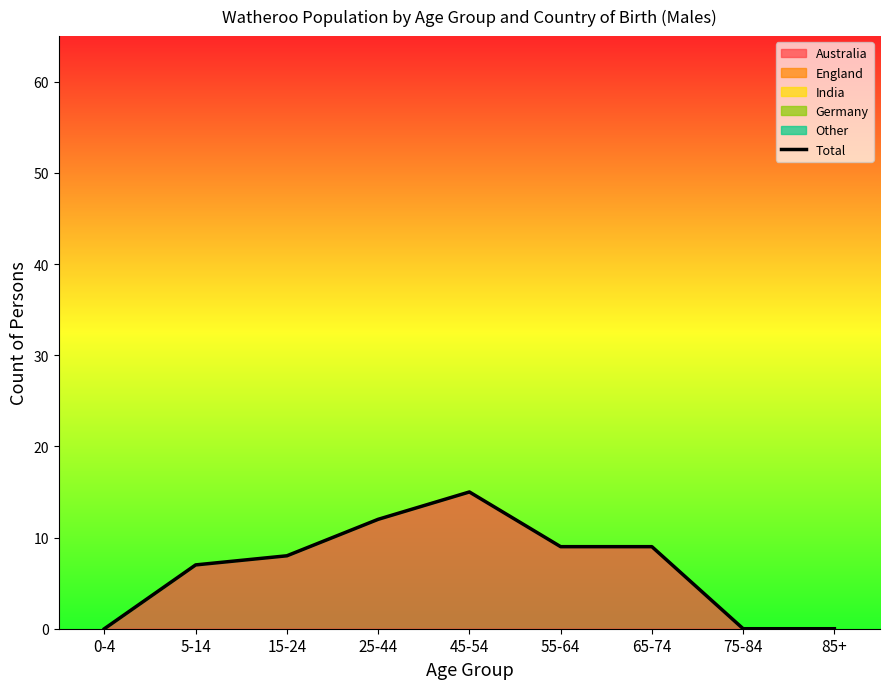

Does the chart have visible grid lines?

No